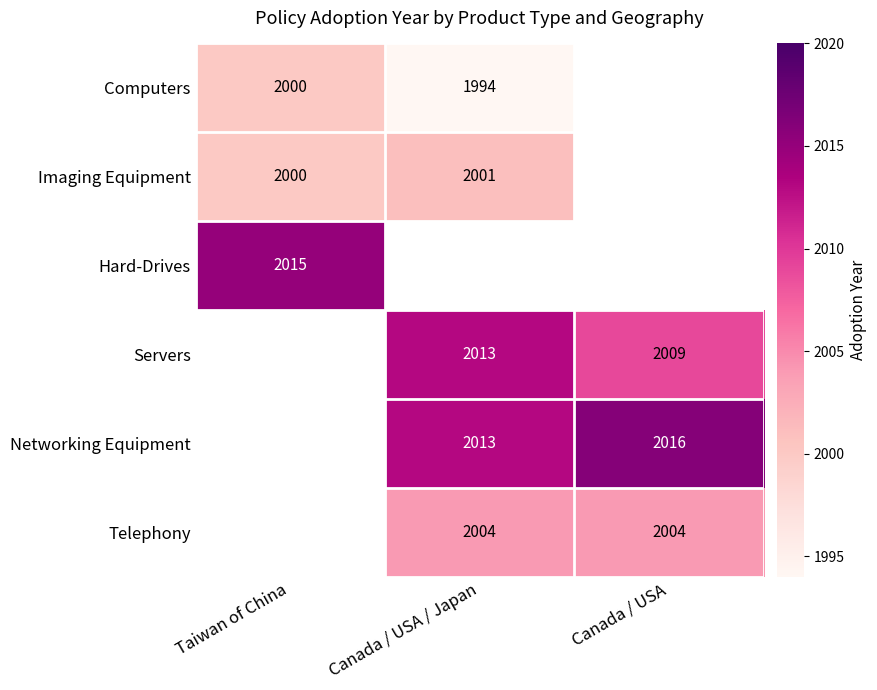

True or false: Servers has a value of 2009 at Canada / USA.

True